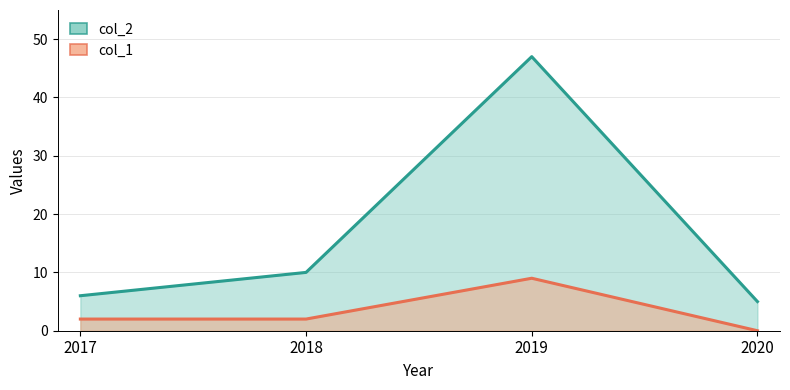

Which series has the largest total across all categories?

col_2